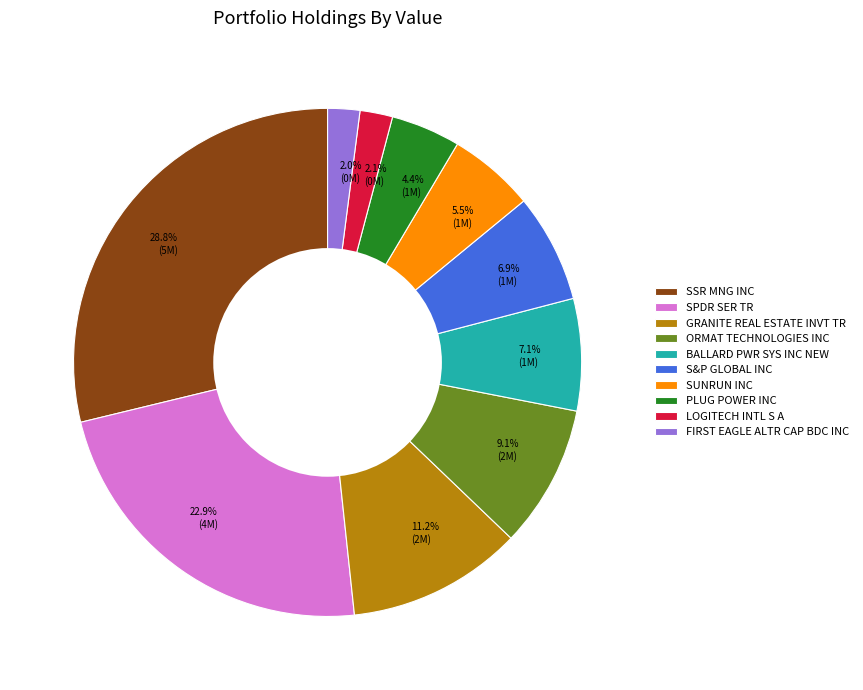

What is the ratio of the value at 9.1% (2M) to the value at 4.4% (1M)?

2.1